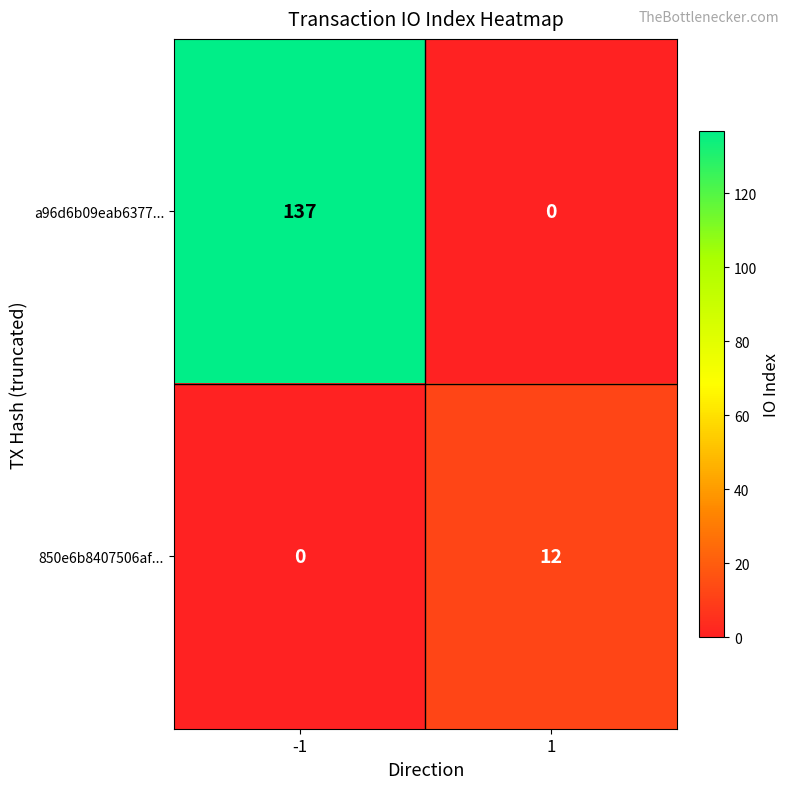

Rank the series at -1 from lowest to highest value.

850e6b8407506af..., a96d6b09eab6377...